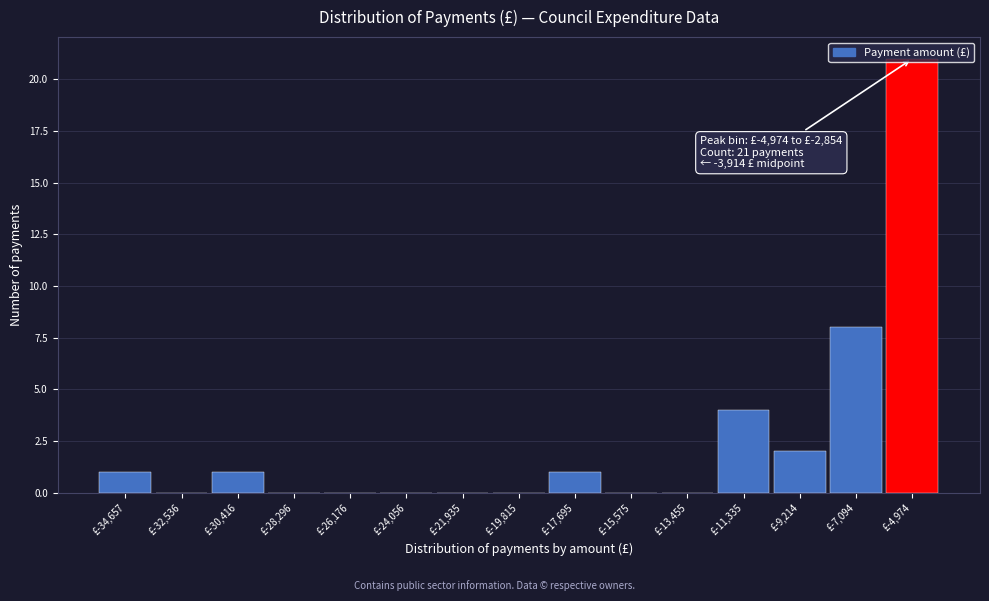

What is the change in value from £-34,657 to £-7,094?

+7